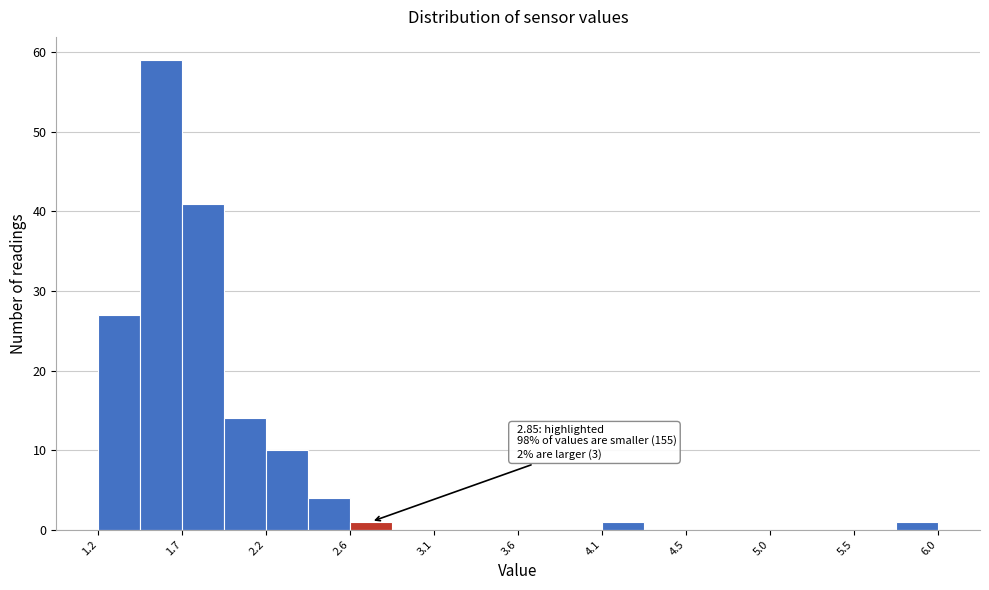

Which range on the x-axis has the tallest bar?

1.45 to 1.70